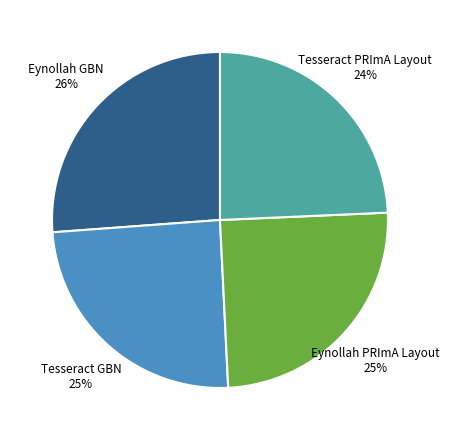

To the nearest percent, what is the difference between the largest and smallest slice percentages?

2%